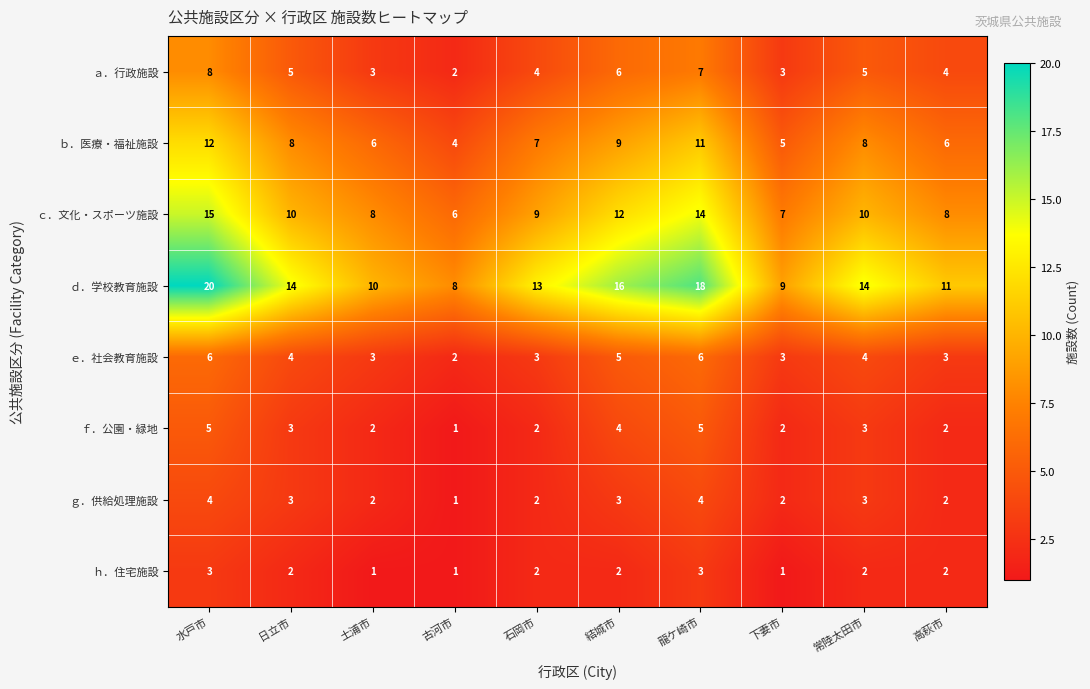

Which series has the largest total across all categories?

ｄ．学校教育施設